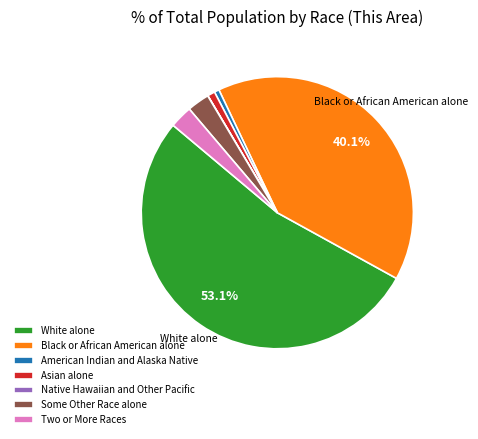

Do Asian alone and American Indian and Alaska Native together represent more than half of the pie?

No